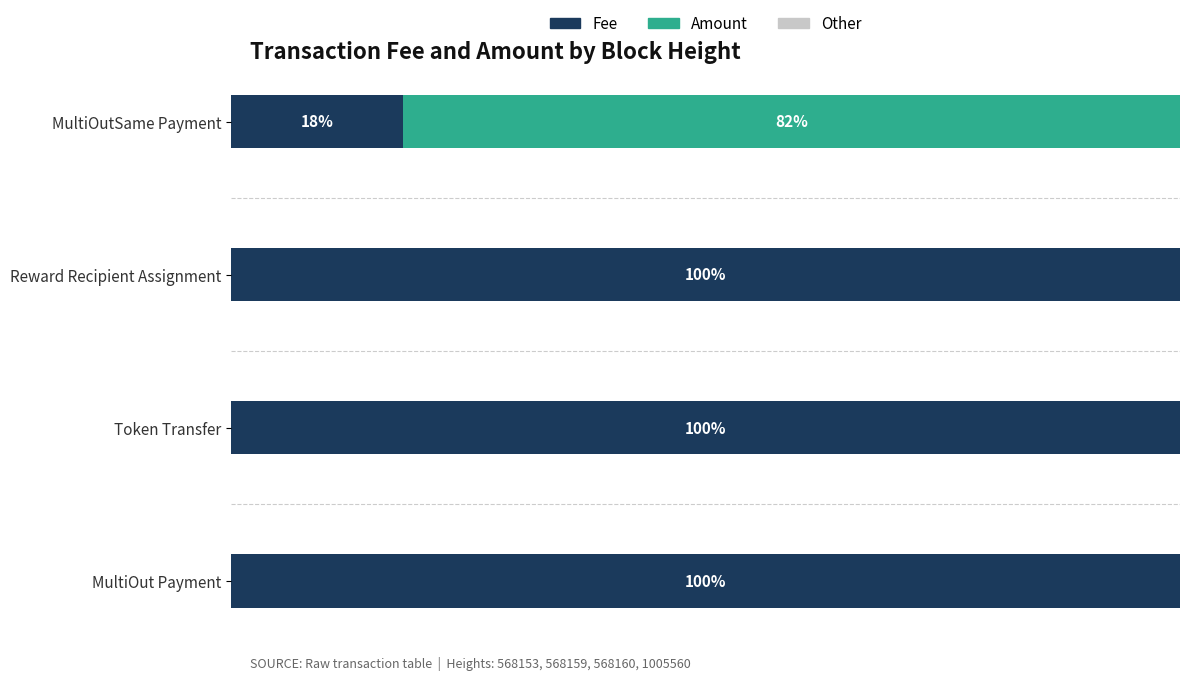

Where is Fee nearest to the value 59?

MultiOutSame Payment